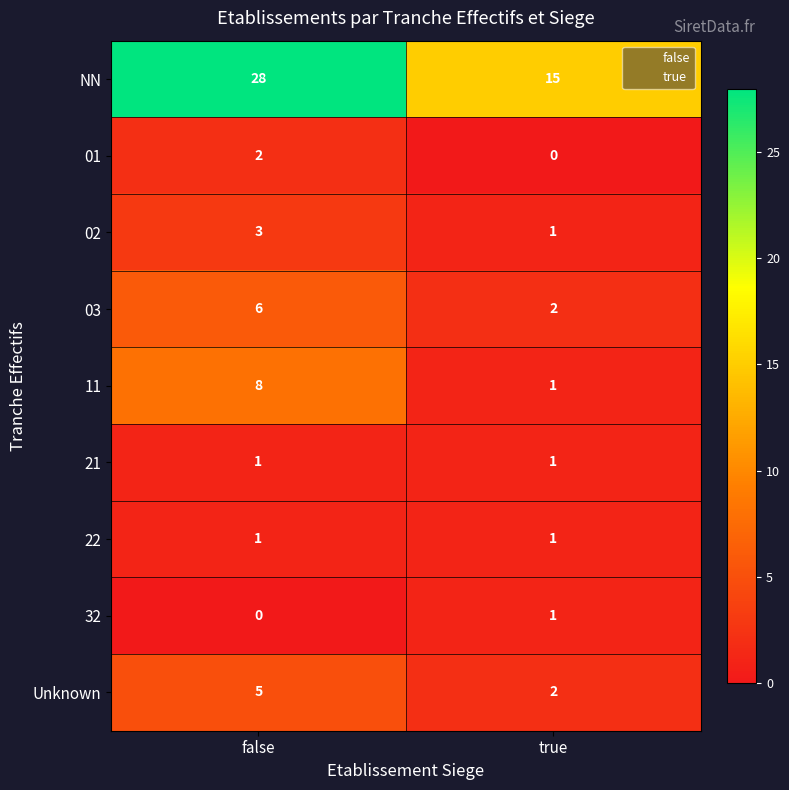

The 01 series shows 0 at true. True or false?

True